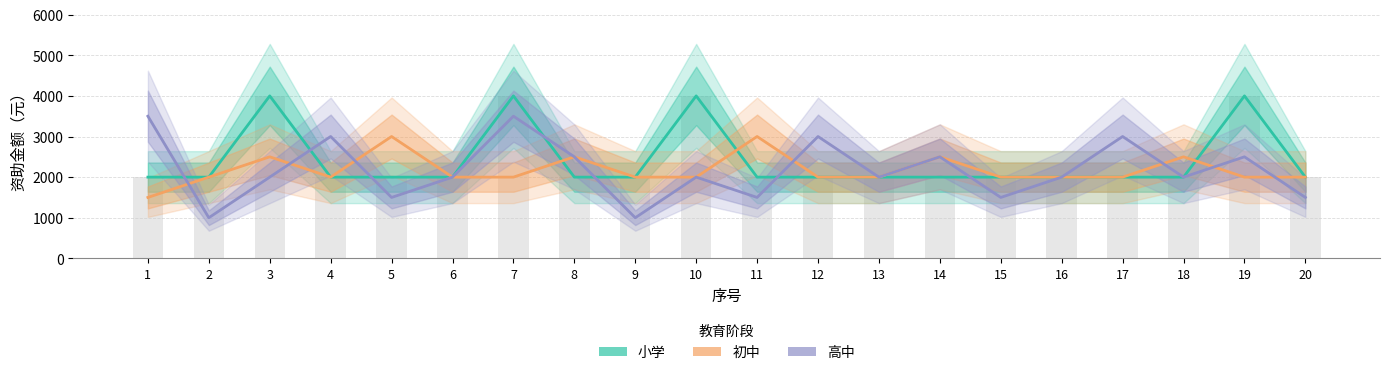

What is the lowest value of the 高中 series?

1000